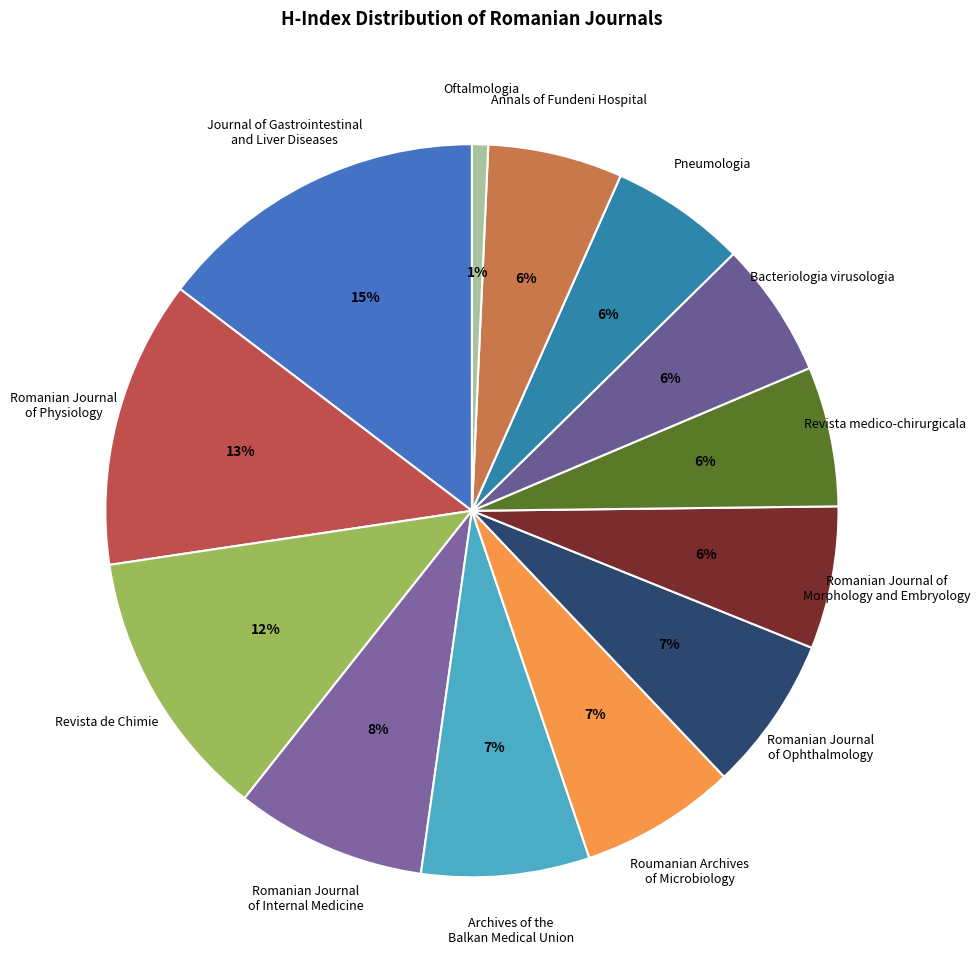

How many slices are in this pie chart?

13